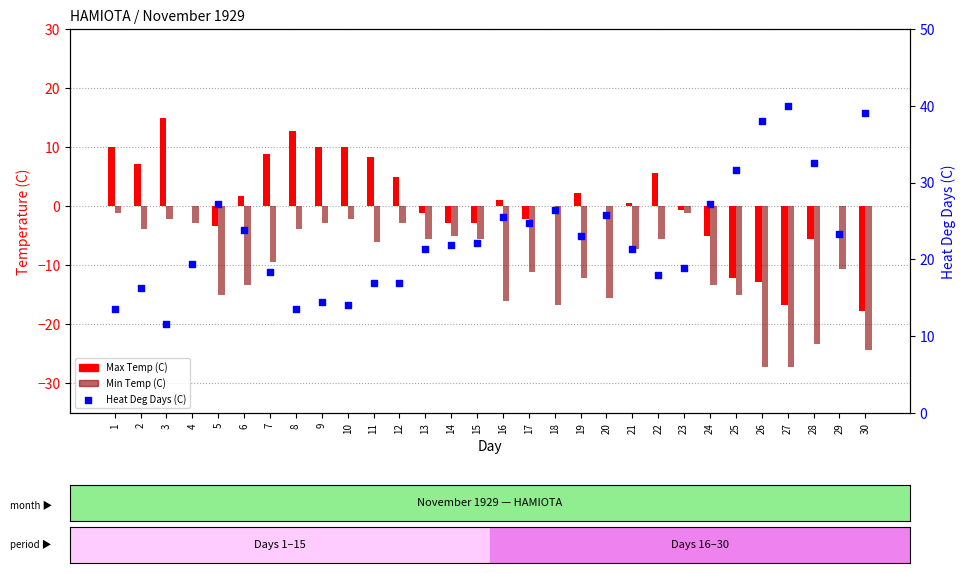

Which series has the largest Y range (max minus min)?

Max Temp (C)